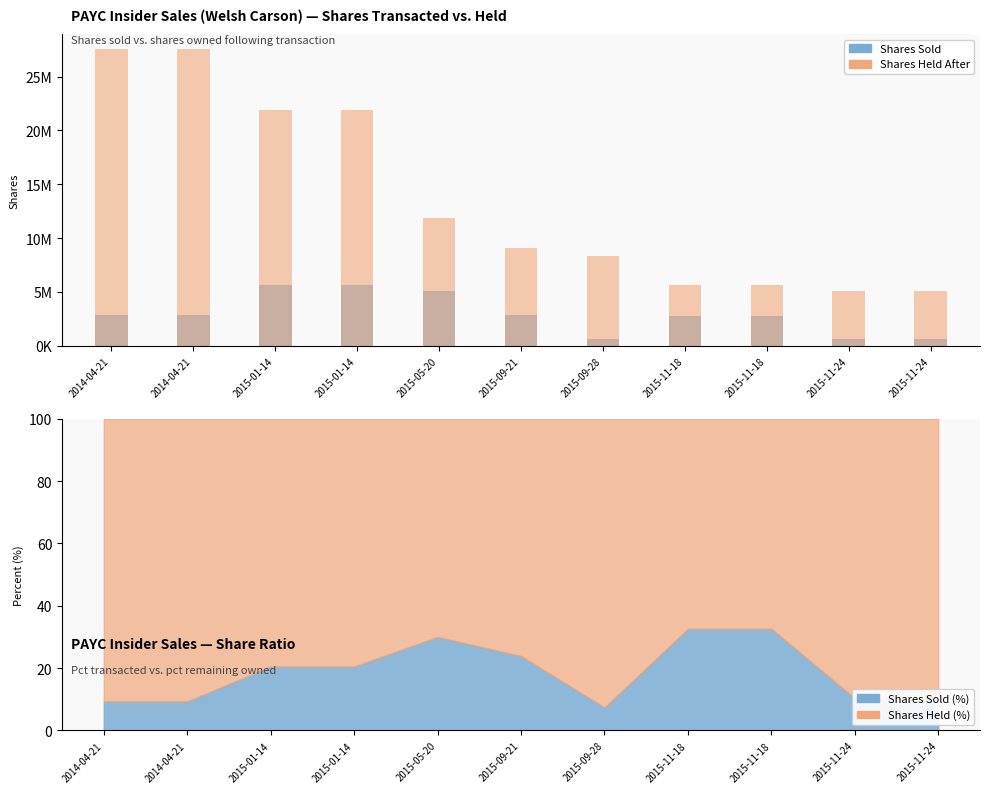

At how many categories does at least one series exceed 26859948?

2